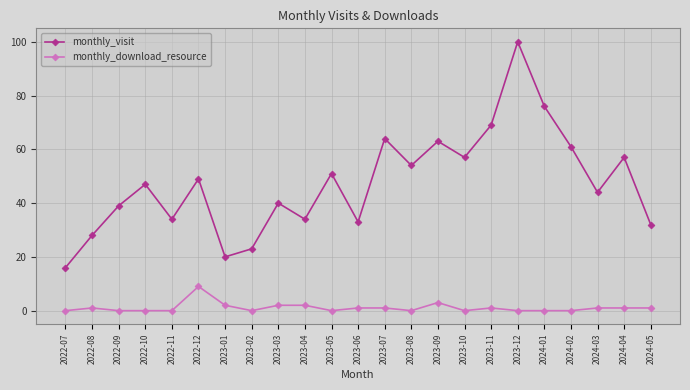

True or false: monthly_visit and monthly_download_resource intersect in this chart.

False